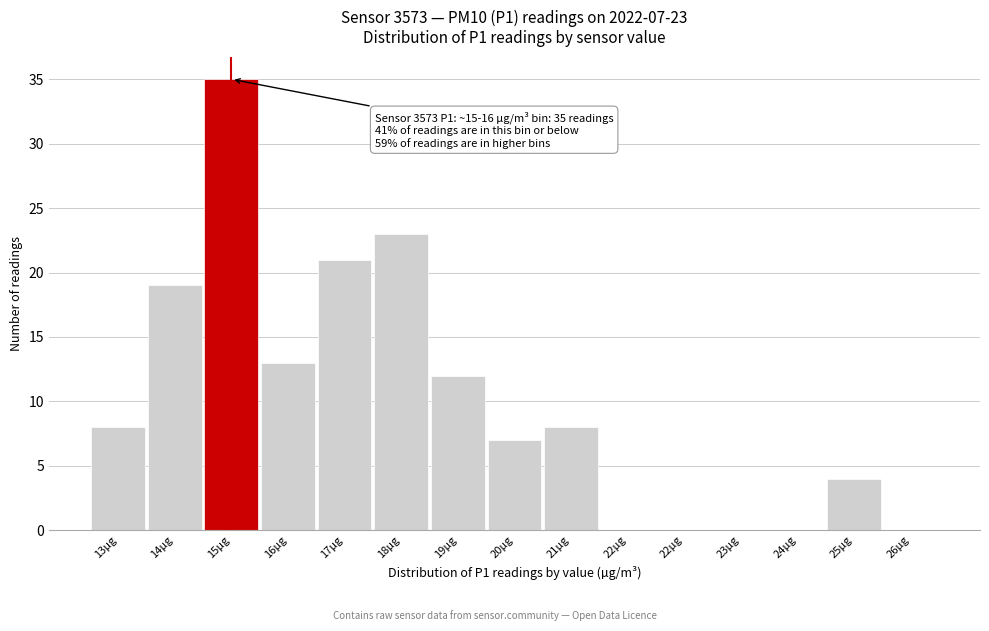

Count the number of data series in this chart.

1